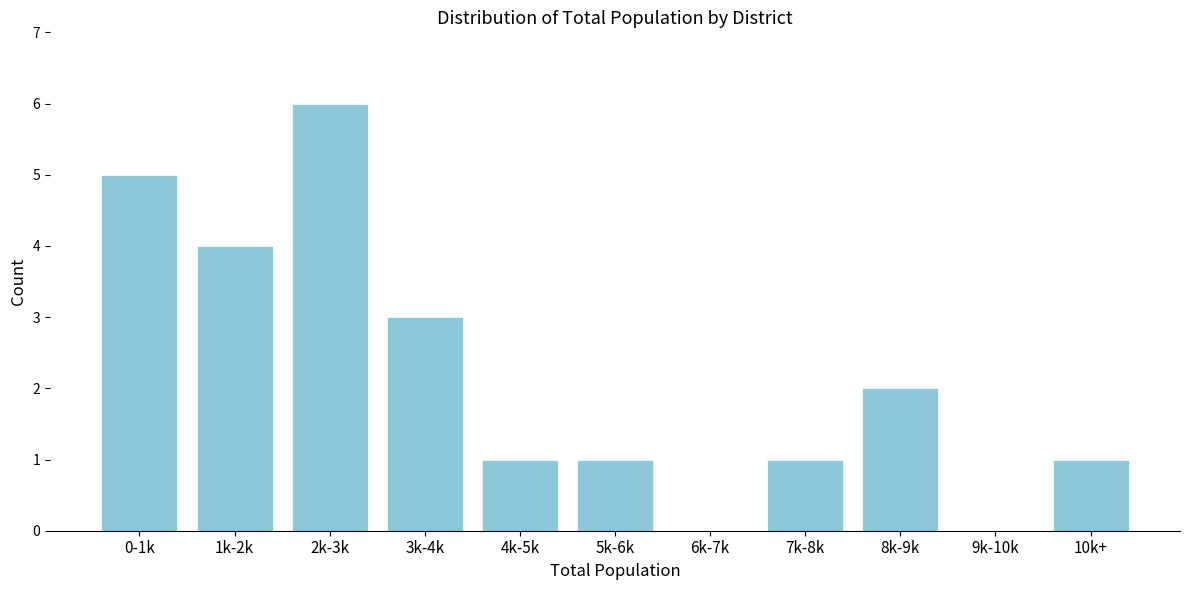

Reading left to right, list all the values displayed in this chart.

0-1k=5	1k-2k=4	2k-3k=6	3k-4k=3	4k-5k=1	5k-6k=1	6k-7k=0	7k-8k=1	8k-9k=2	9k-10k=0	10k+=1